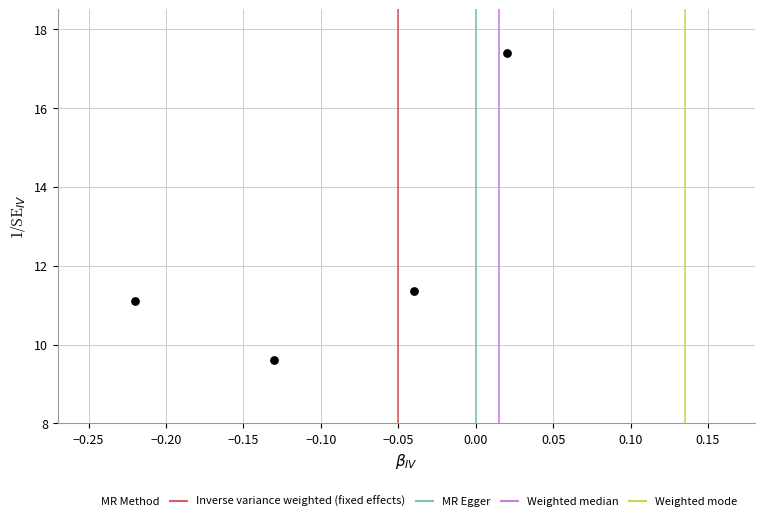

What is the range of Y values (max minus min)?

7.8